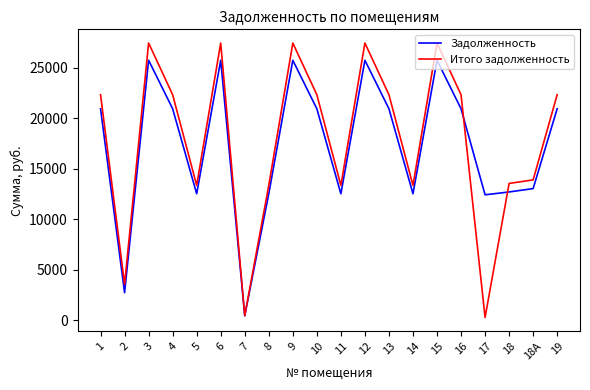

At how many categories does at least one series exceed 9368?

18